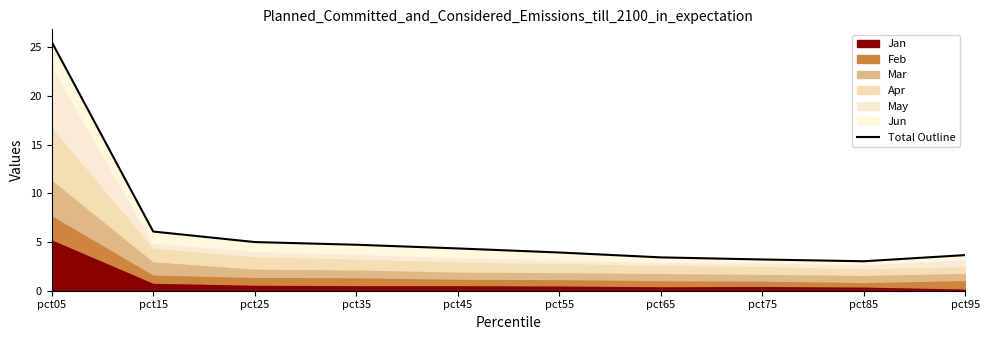

What is the sum of all values?

63.0